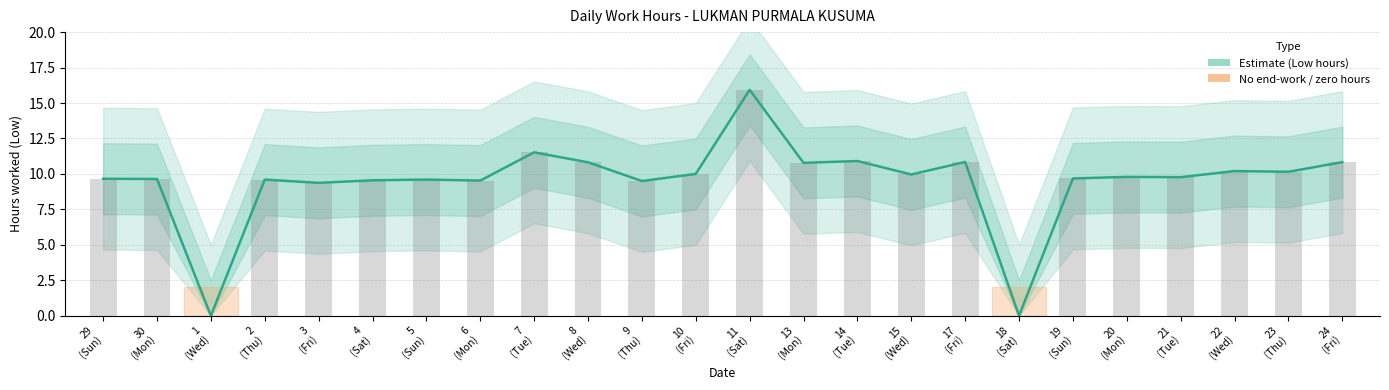

What is the label of the 22nd bar from the left?

22
(Wed)